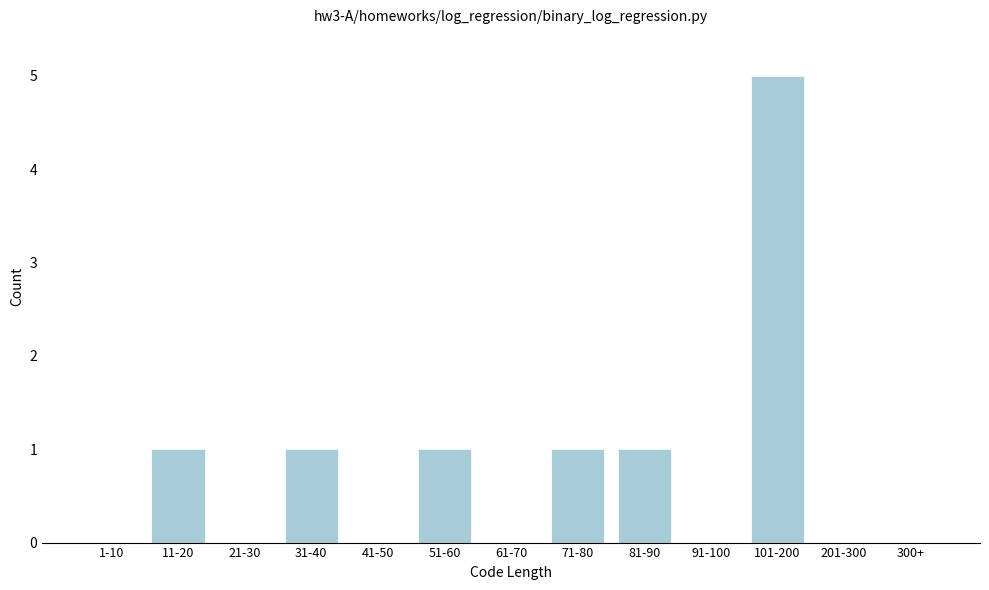

Reading left to right, what are all the values shown in this chart?

1-10=0	11-20=1	21-30=0	31-40=1	41-50=0	51-60=1	61-70=0	71-80=1	81-90=1	91-100=0	101-200=5	201-300=0	300+=0